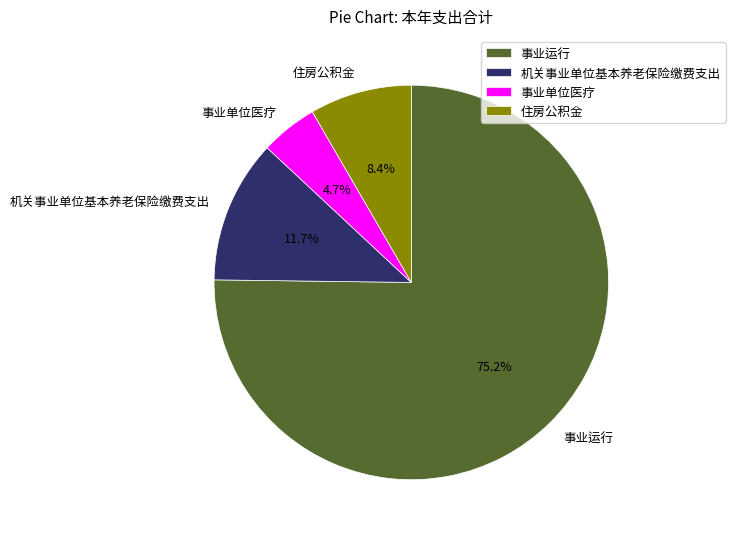

Rank the categories by value from highest to lowest.

事业运行, 机关事业单位基本养老保险缴费支出, 住房公积金, 事业单位医疗